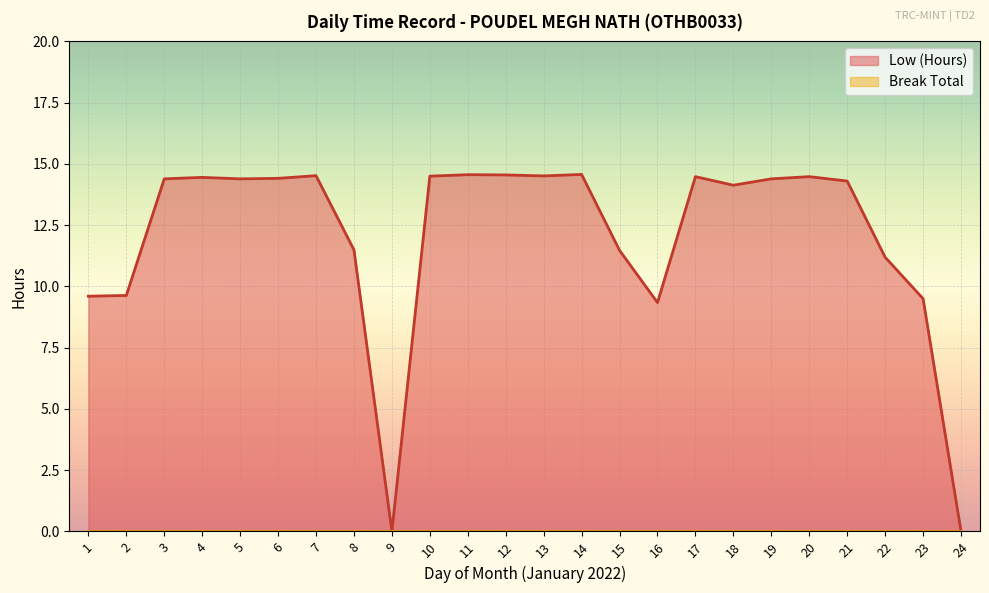

What value does the data have at 13?

14.5